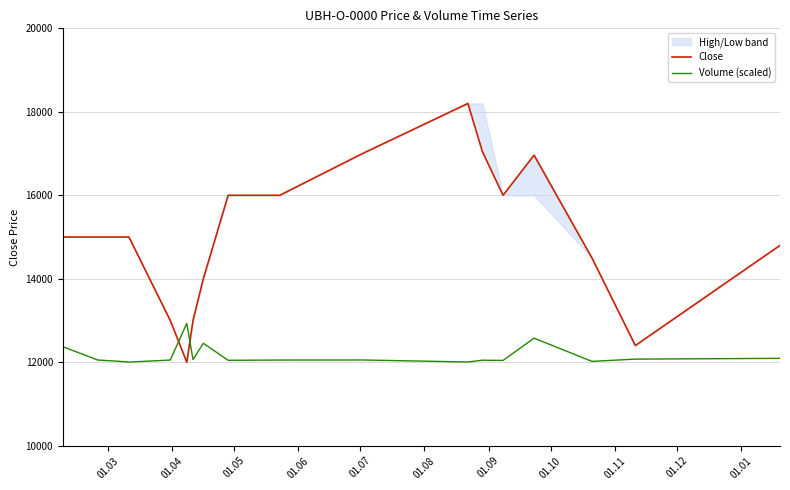

True or false: Close and Volume (scaled) cross at least once.

True